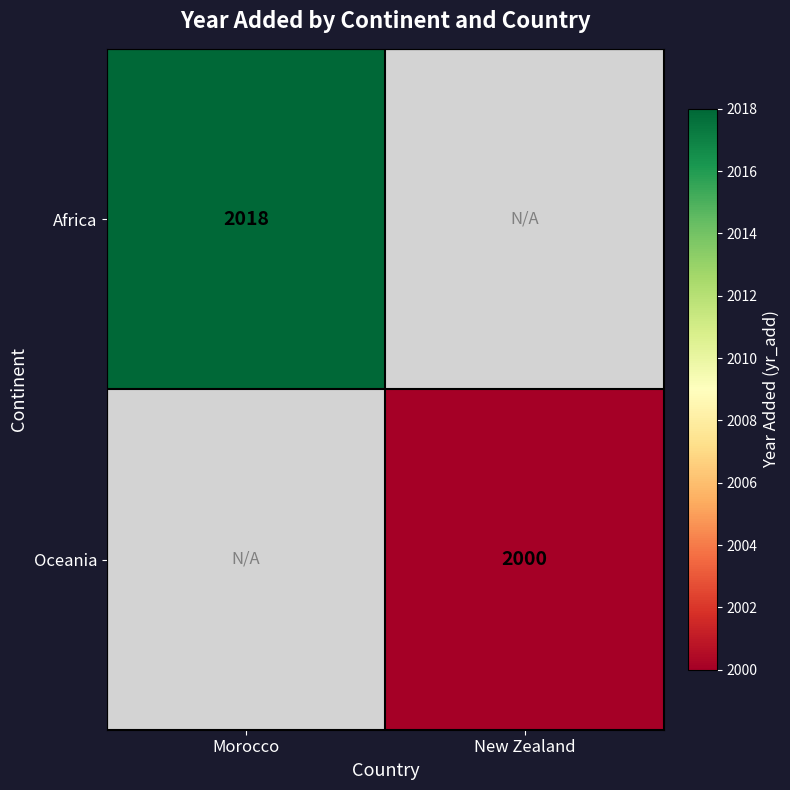

Is it true that Africa equals 3522.2 at Morocco?

False